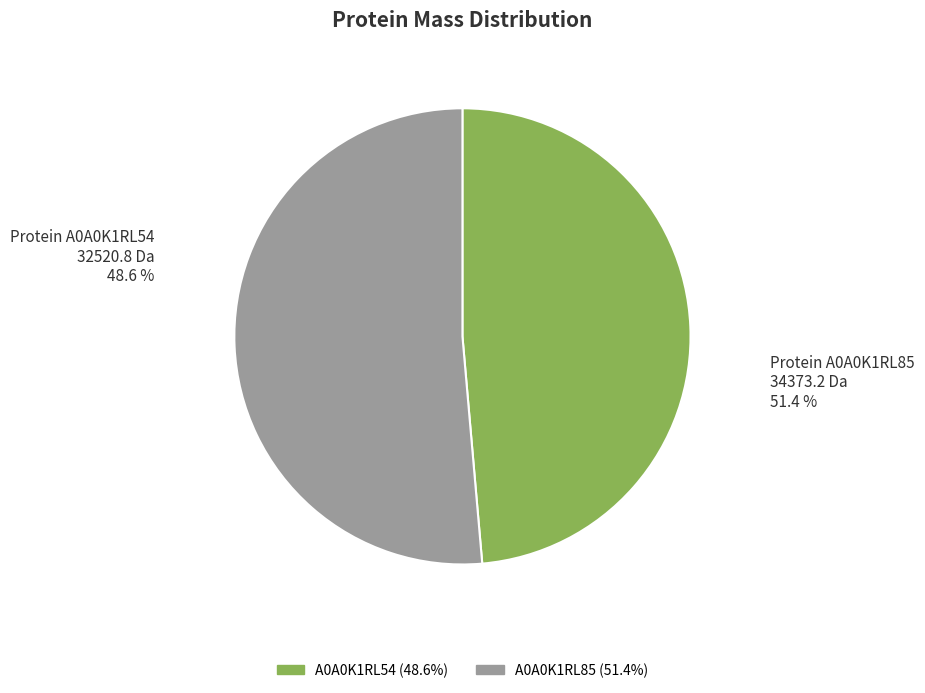

Is there any slice that represents more than half of the pie?

Yes